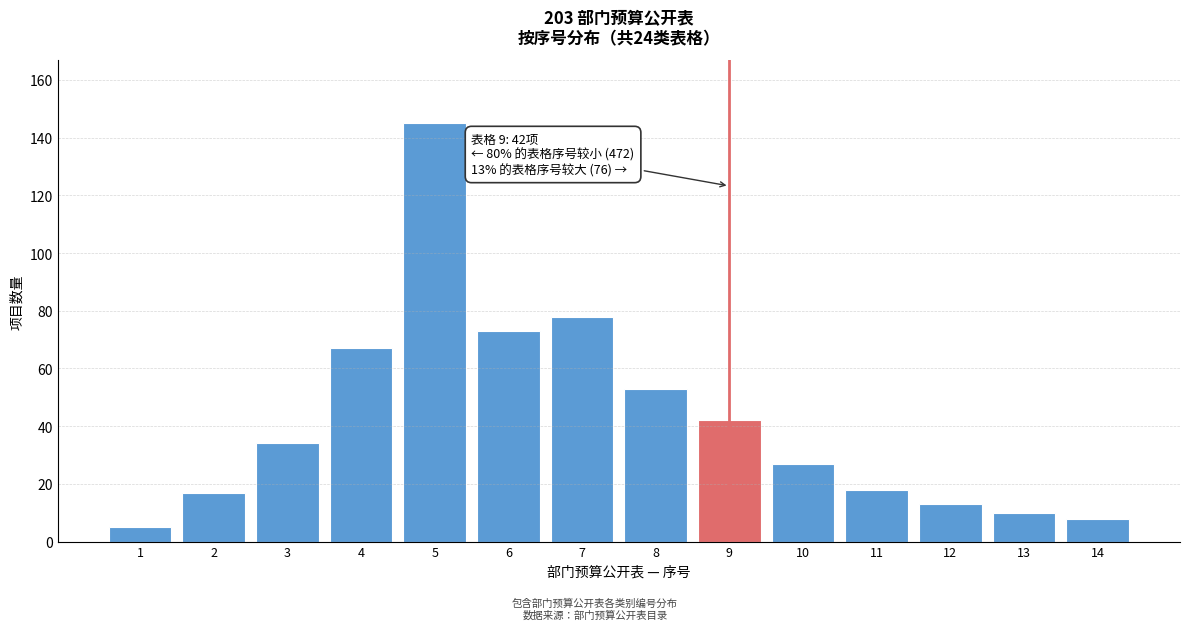

Reading right to left, extract all data points from this chart.

8	10	13	18	27	42	53	78	73	145	67	34	17	5